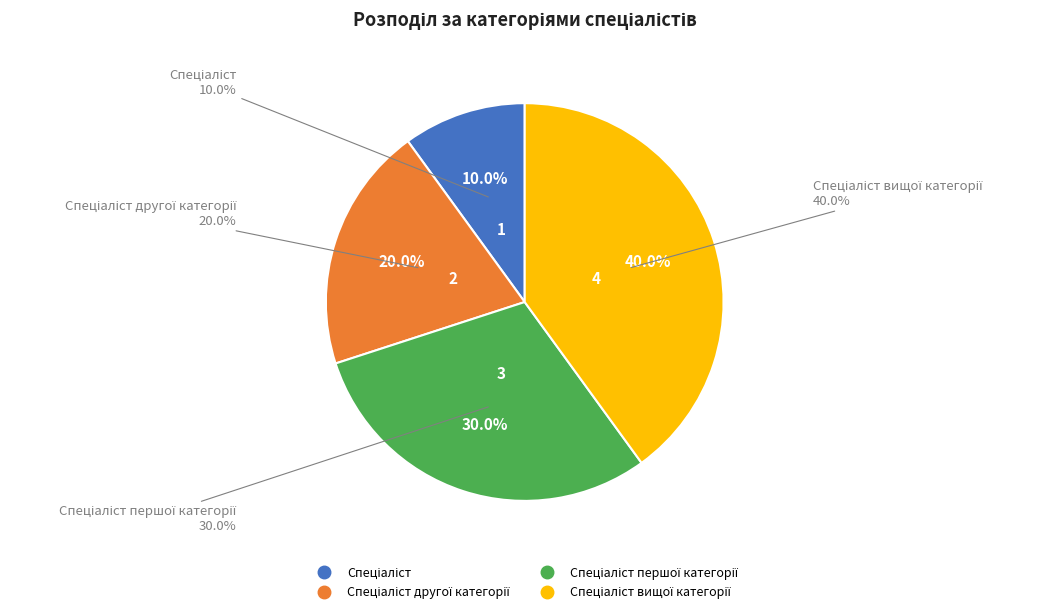

Which slice is the smallest?

Спеціаліст